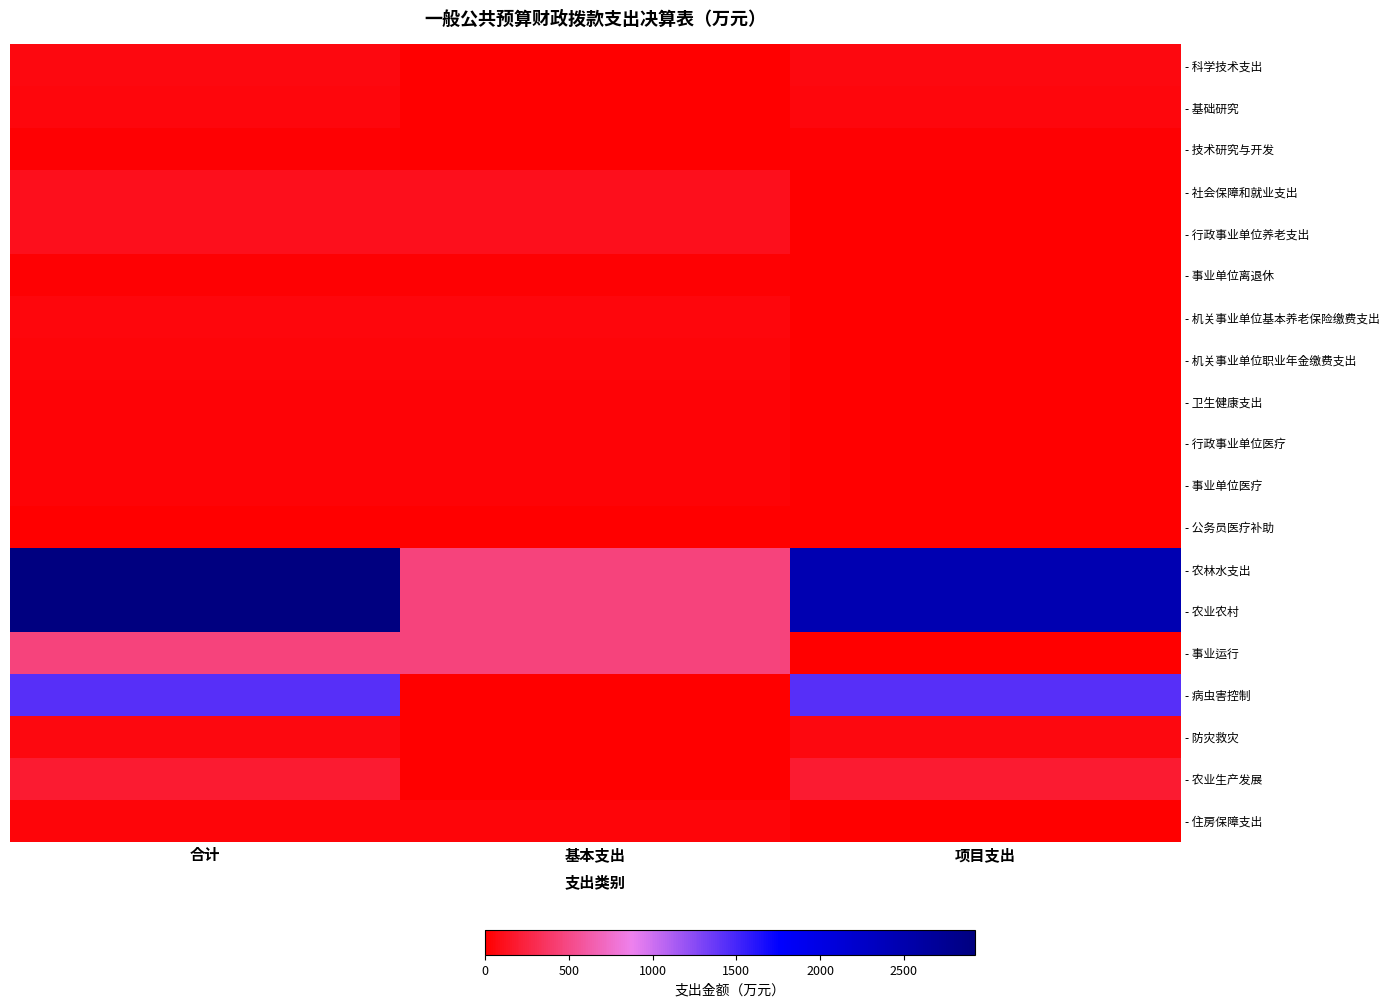

What is the greatest value displayed?

2925.1